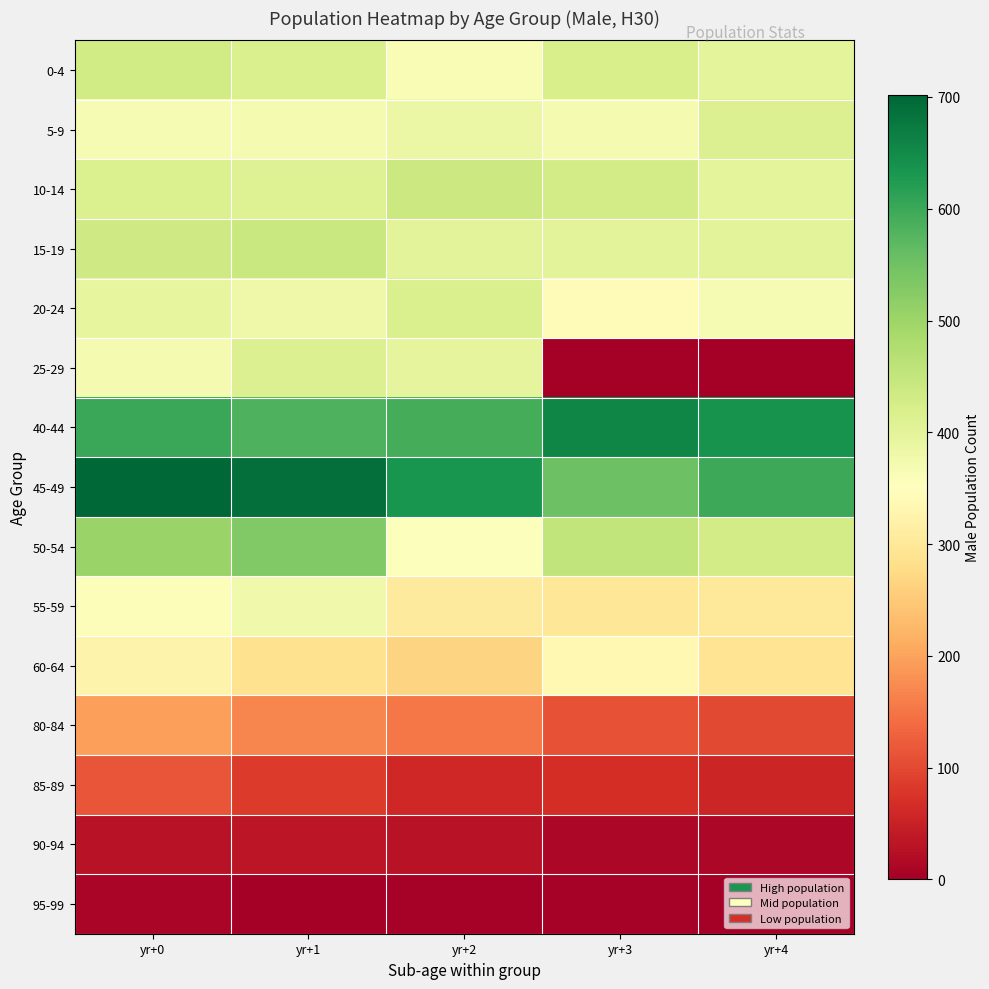

Reading left to right, what are all the values shown in this chart?

0-4: yr+0=433	yr+1=418	yr+2=362	yr+3=420	yr+4=399
5-9: yr+0=366	yr+1=369	yr+2=384	yr+3=370	yr+4=413
10-14: yr+0=415	yr+1=409	yr+2=439	yr+3=429	yr+4=400
15-19: yr+0=436	yr+1=442	yr+2=401	yr+3=403	yr+4=401
20-24: yr+0=394	yr+1=381	yr+2=419	yr+3=341	yr+4=367
25-29: yr+0=369	yr+1=413	yr+2=396	yr+3=0	yr+4=0
40-44: yr+0=602	yr+1=584	yr+2=592	yr+3=656	yr+4=637
45-49: yr+0=702	yr+1=689	yr+2=634	yr+3=553	yr+4=598
50-54: yr+0=503	yr+1=531	yr+2=354	yr+3=454	yr+4=428
55-59: yr+0=359	yr+1=377	yr+2=305	yr+3=298	yr+4=302
60-64: yr+0=325	yr+1=287	yr+2=264	yr+3=337	yr+4=291
80-84: yr+0=195	yr+1=168	yr+2=153	yr+3=111	yr+4=100
85-89: yr+0=113	yr+1=84	yr+2=60	yr+3=67	yr+4=56
90-94: yr+0=28	yr+1=33	yr+2=29	yr+3=12	yr+4=11
95-99: yr+0=10	yr+1=2	yr+2=4	yr+3=4	yr+4=0